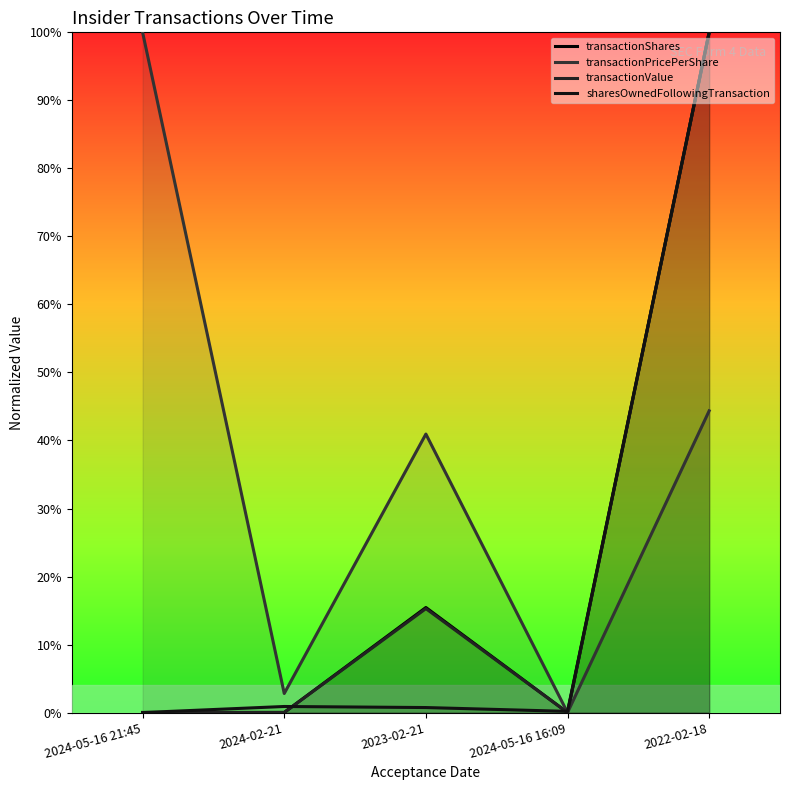

What is the label of the 2nd point from the right?

2024-05-16 16:09